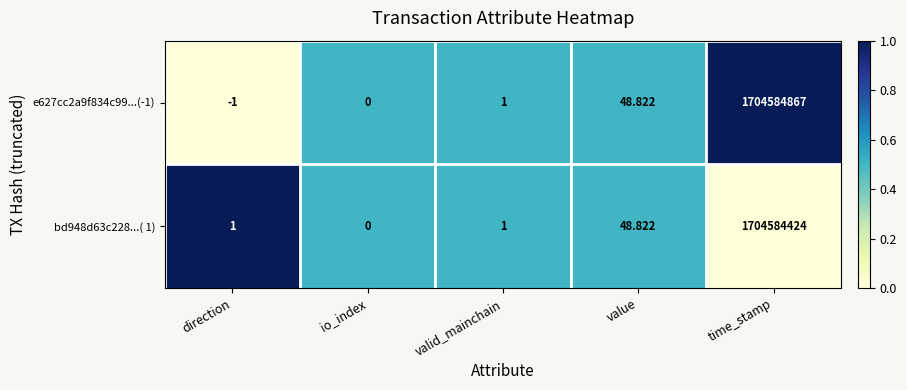

At which label is bd948d63c228...( 1) closest to 852292212?

value